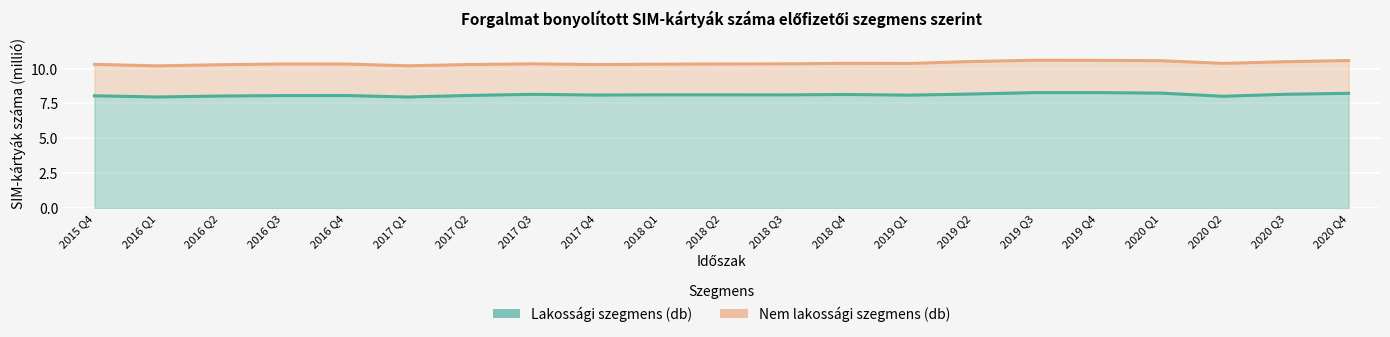

Where is the first local minimum?

2016 Q1